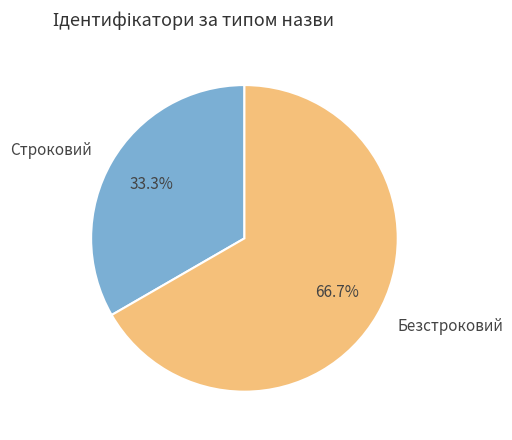

Is there a majority slice in this chart?

Yes